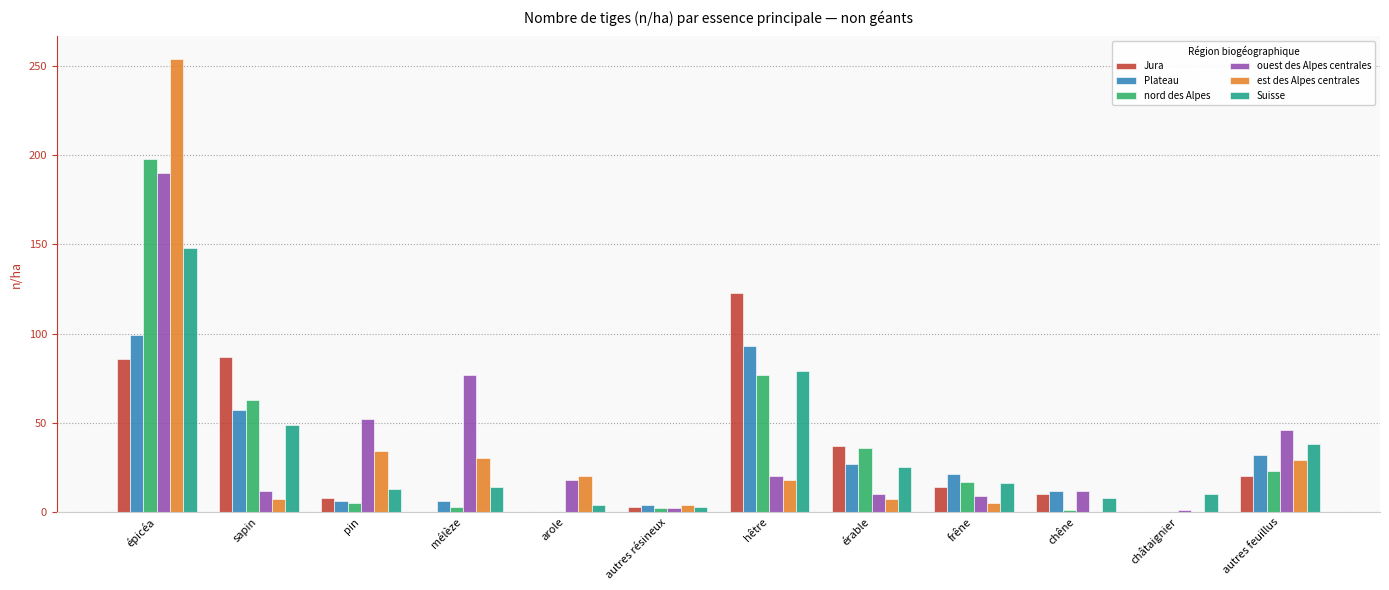

What is the highest value of the nord des Alpes series?

198